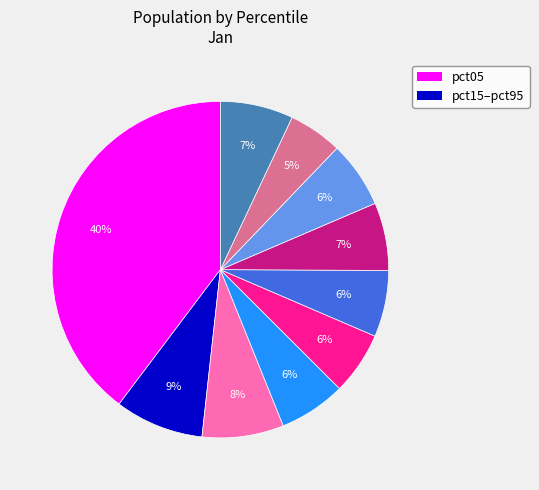

To the nearest percent, what is the average slice percentage?

10%